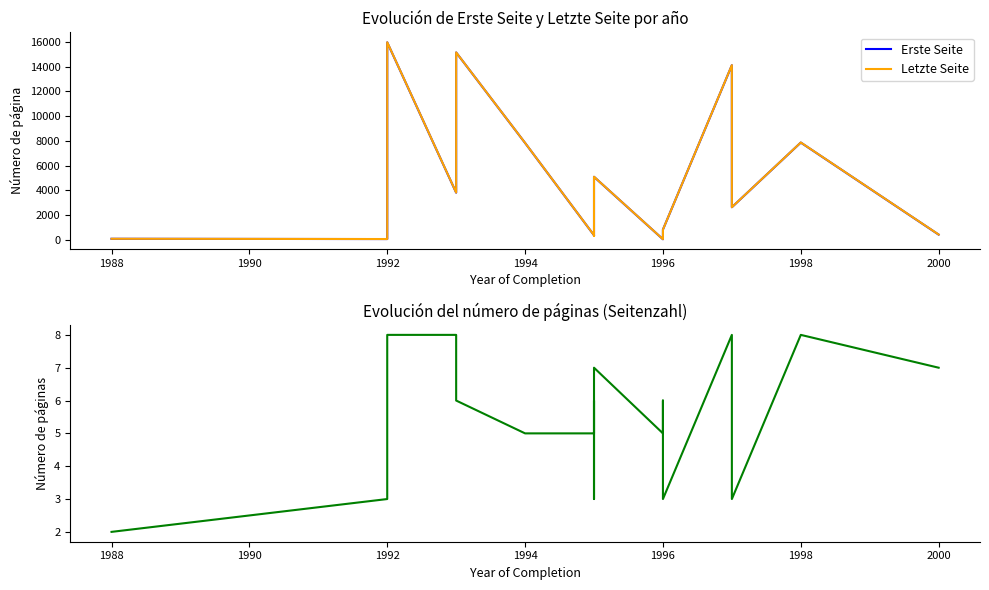

Count the number of data series in this chart.

3